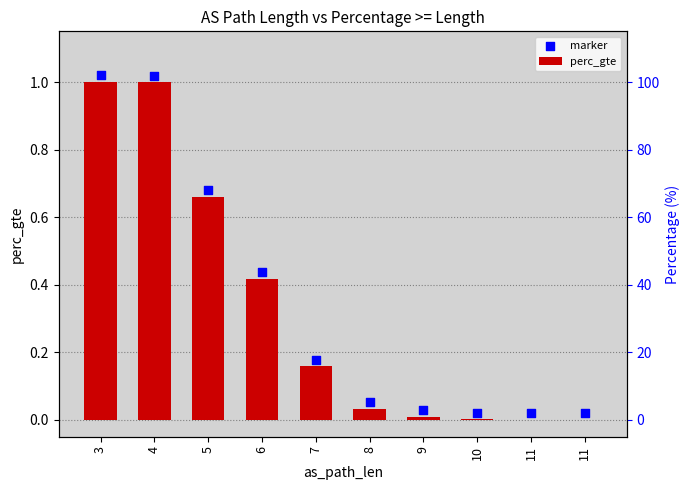

Which series reaches the minimum Y coordinate?

perc_gte